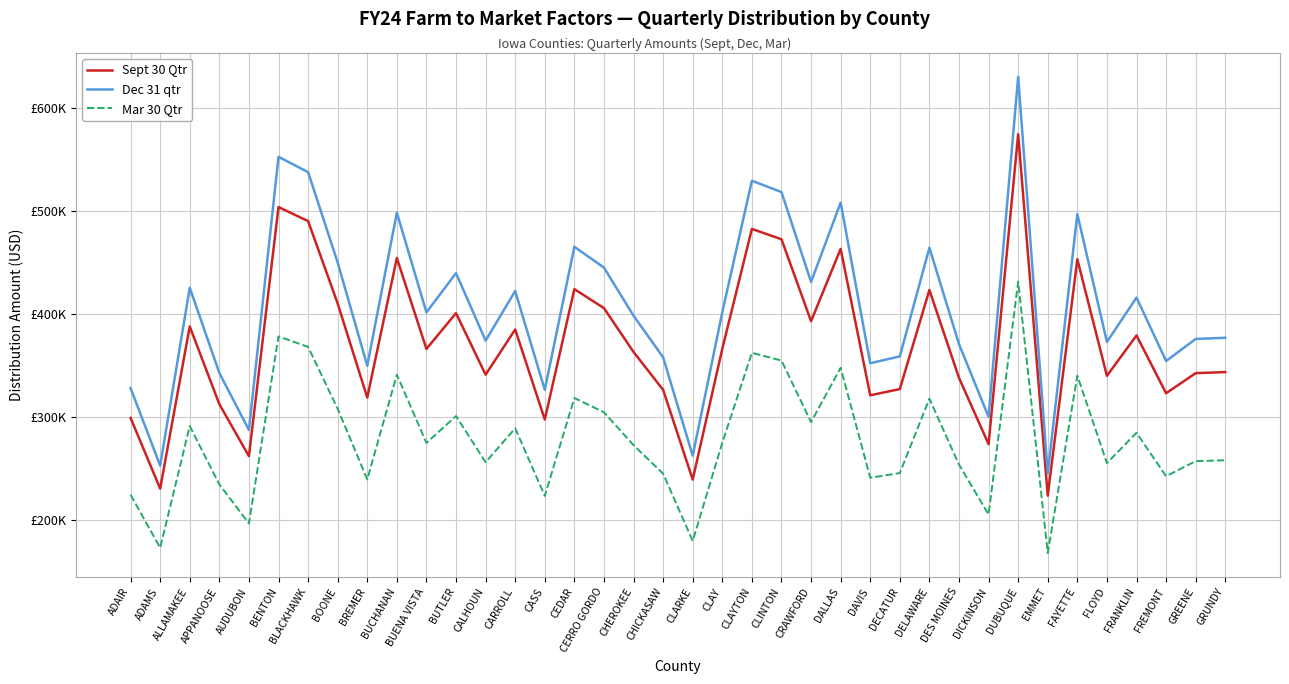

What are all the series names shown in the legend?

Sept 30 Qtr, Dec 31 qtr, Mar 30 Qtr